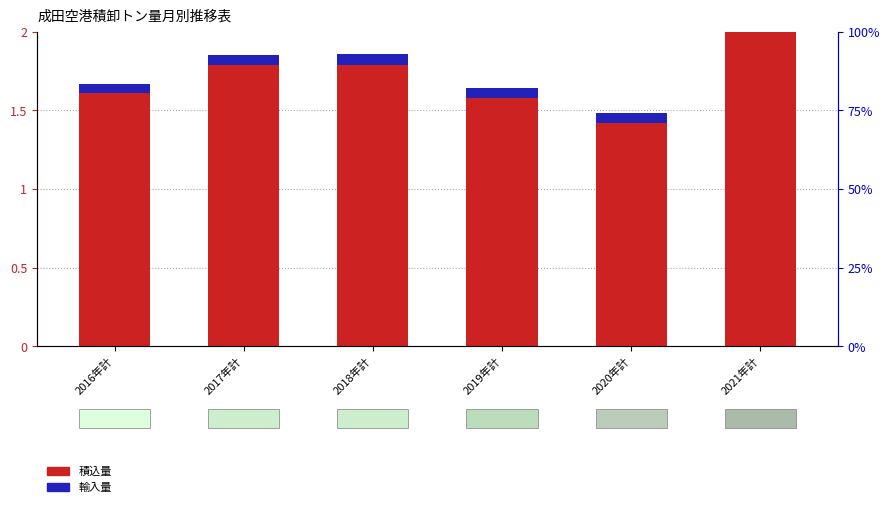

Reading right to left, extract all data points from this chart.

積込量: 2021年計=2.0	2020年計=1.4	2019年計=1.6	2018年計=1.8	2017年計=1.8	2016年計=1.6
輸入量: 2021年計=0.1	2020年計=0.1	2019年計=0.1	2018年計=0.1	2017年計=0.1	2016年計=0.1